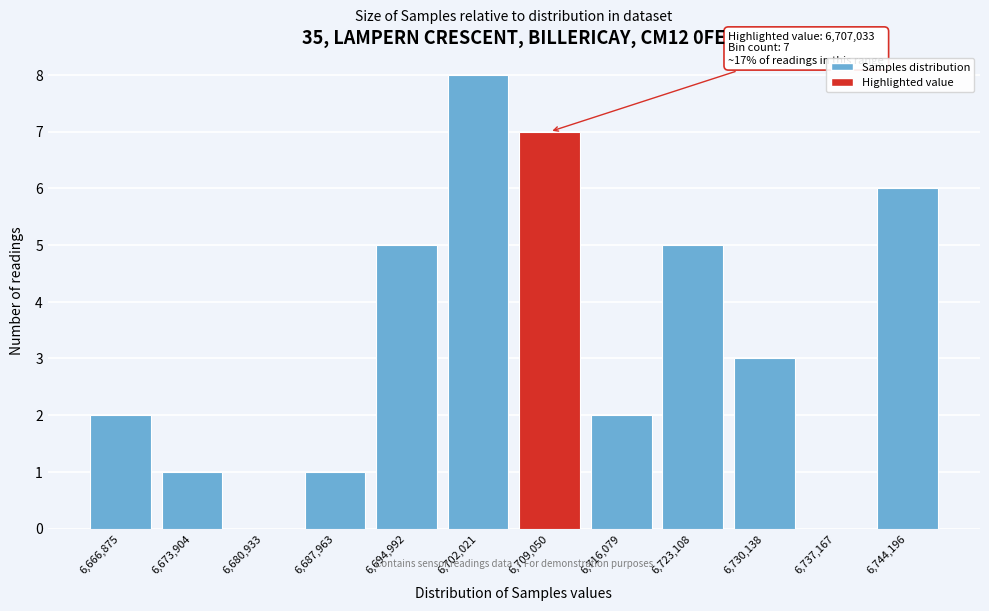

Reading right to left, what are all the values shown in this chart?

6,744,196=6	6,737,167=0	6,730,138=3	6,723,108=5	6,716,079=2	6,709,050=7	6,702,021=8	6,694,992=5	6,687,963=1	6,680,933=0	6,673,904=1	6,666,875=2